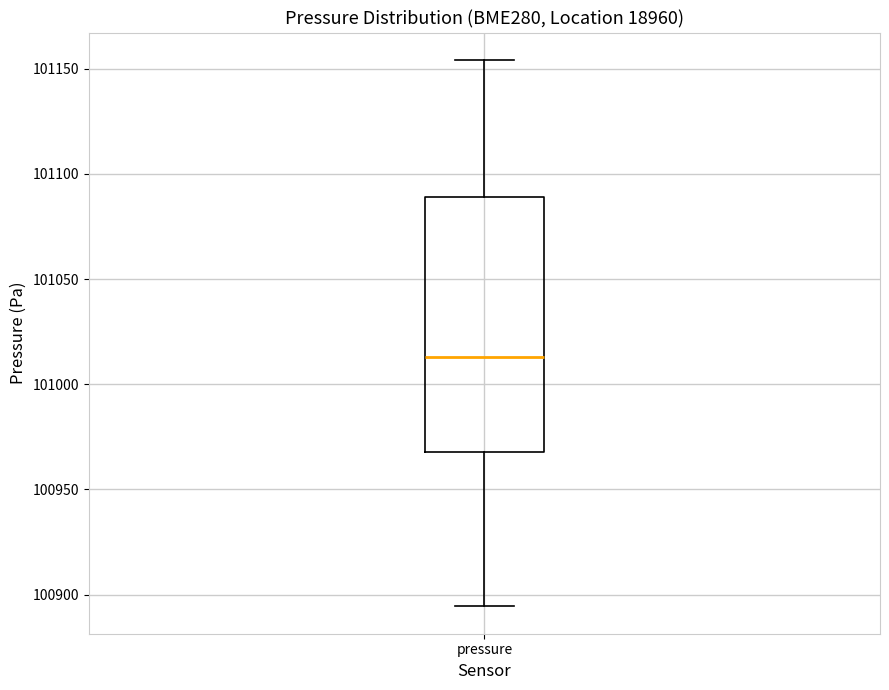

Read this box plot against the y-axis: the position of the median line, the range covered by the box, and the ends of both whiskers. The values are not printed on the chart, so give them approximately, as read against the axis.

median 101015, box 100970 to 101090, whiskers 100895 to 101155